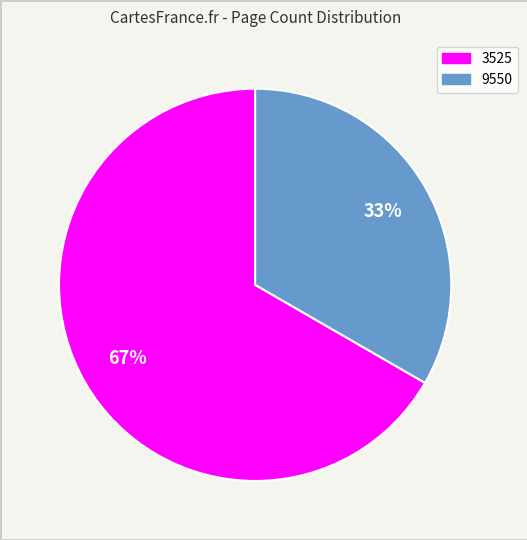

Is the sum of 3525 and 9550 greater than half?

Yes